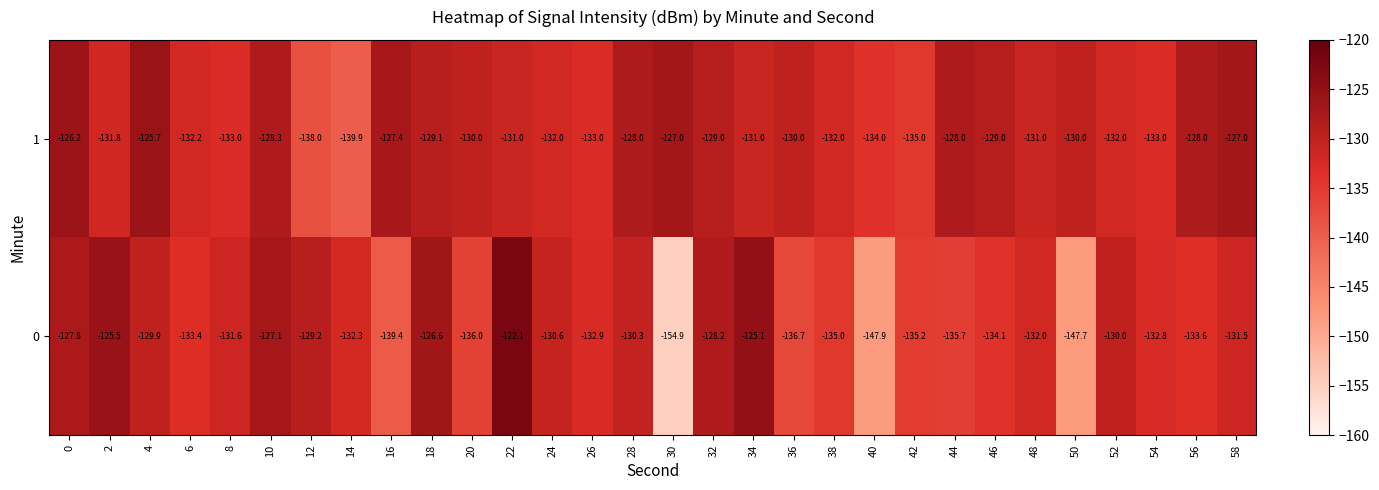

What is the smallest value displayed?

-154.9